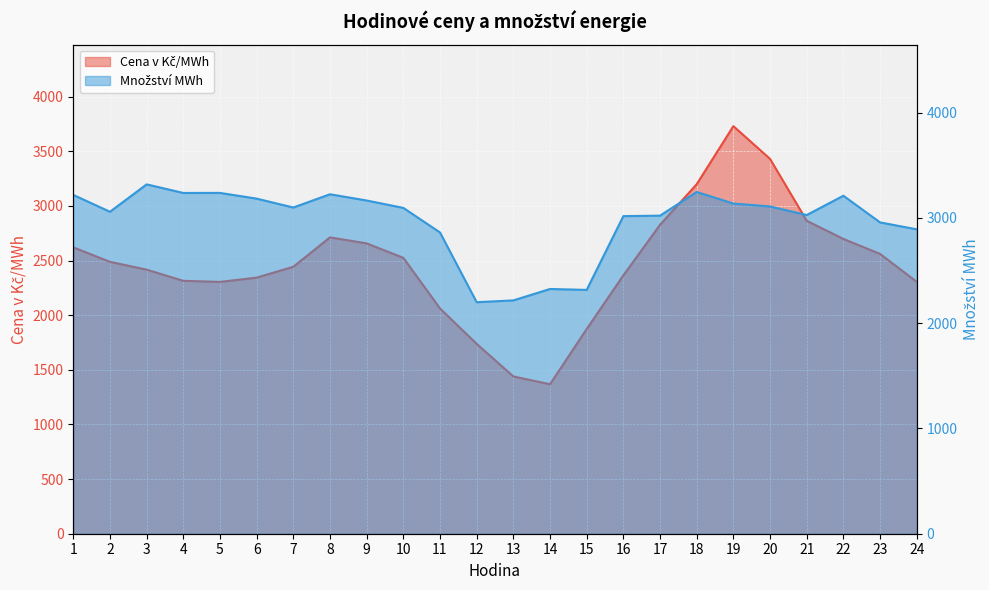

At how many categories does at least one series exceed 1669?

24